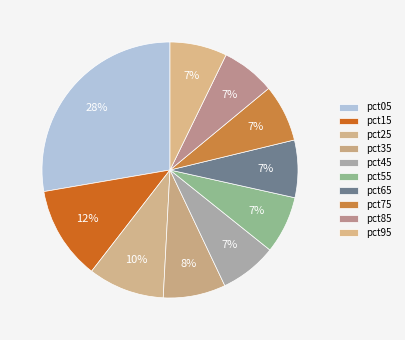

How many slices are in this pie chart?

10